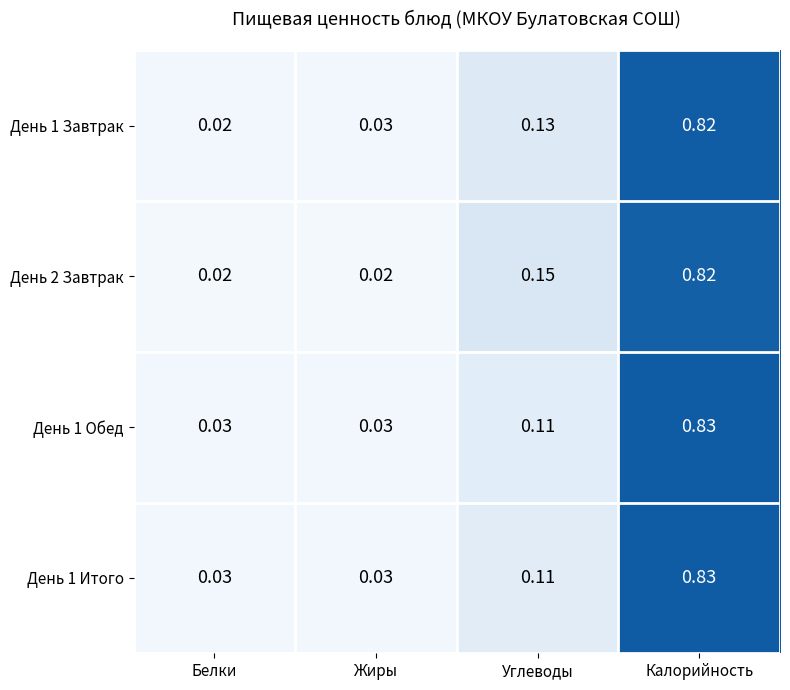

Rank the categories by День 1 Завтрак value from highest to lowest.

Калорийность, Углеводы, Жиры, Белки